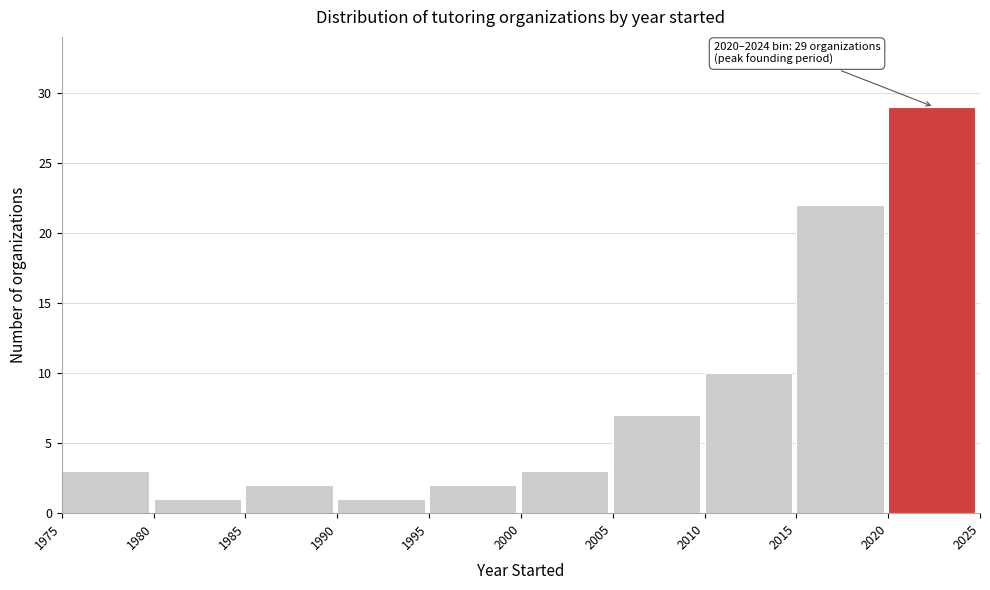

Which range on the x-axis has the tallest bar?

2020 to 2025